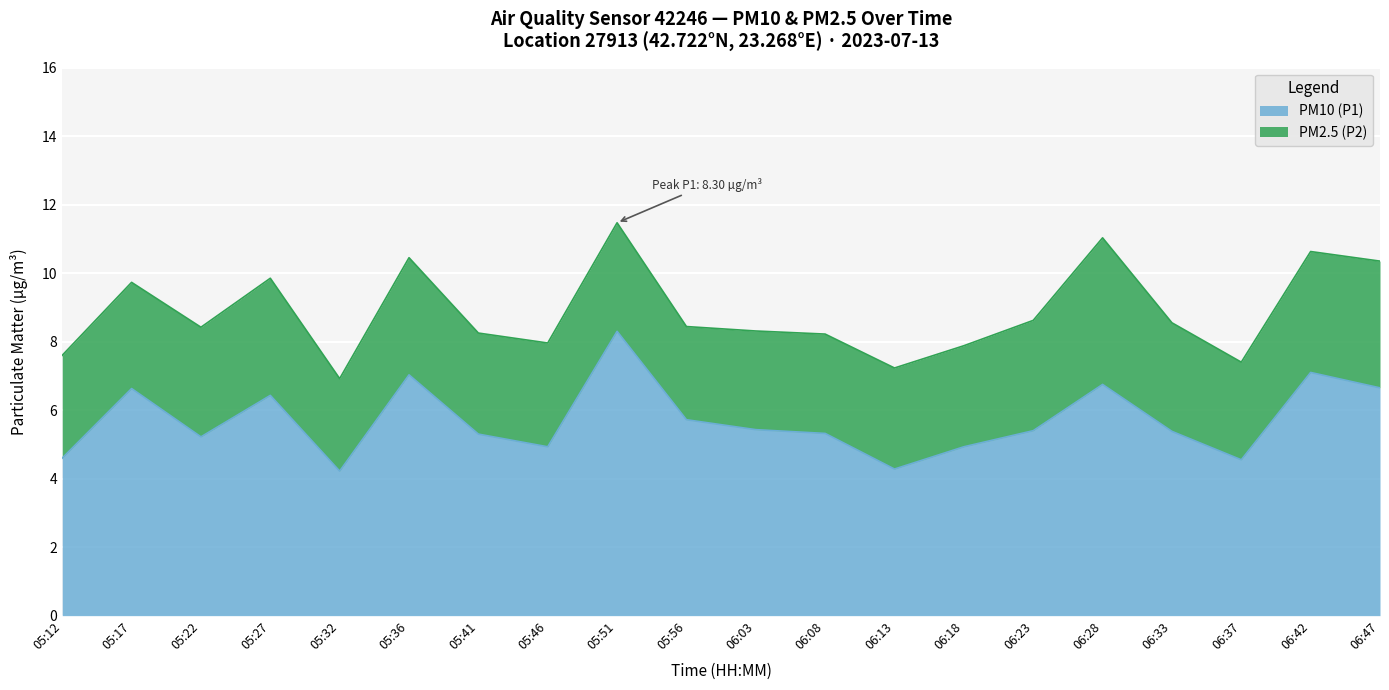

List the labels in order of value, largest first.

05:51, 06:42, 05:36, 06:28, 06:47, 05:17, 05:27, 05:56, 06:03, 06:23, 06:33, 06:08, 05:41, 05:22, 05:46, 06:18, 05:12, 06:37, 06:13, 05:32